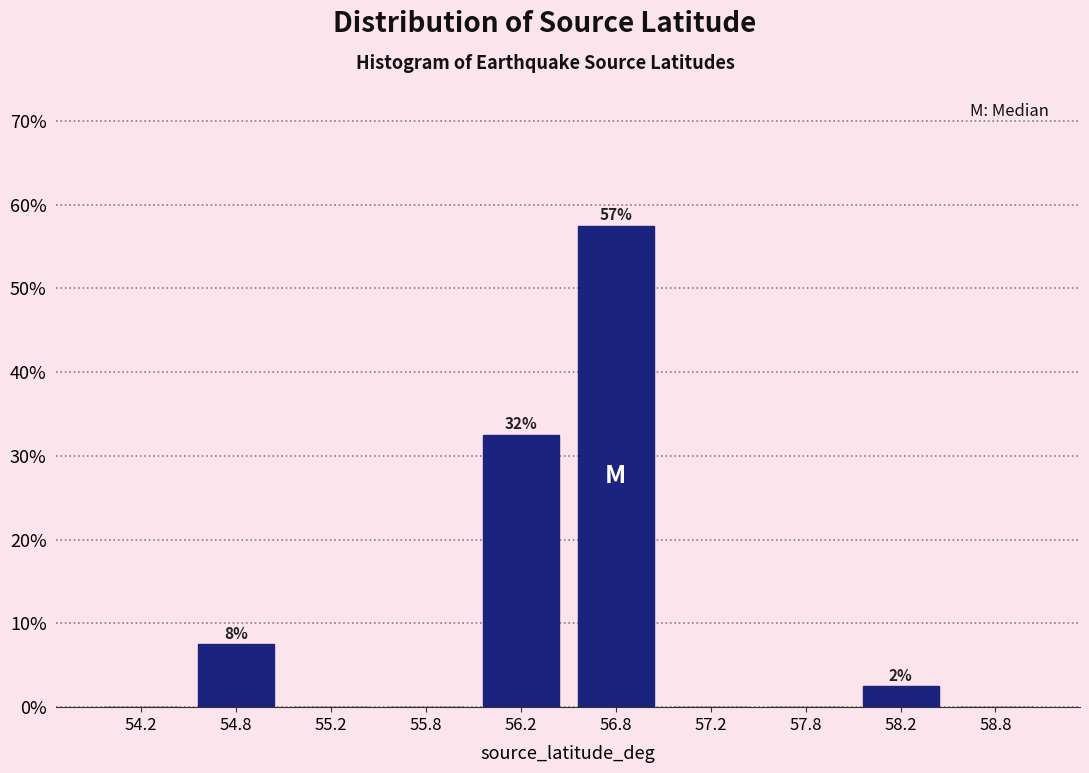

Over which range of the x-axis is the bar tallest?

56.5 to 57.0